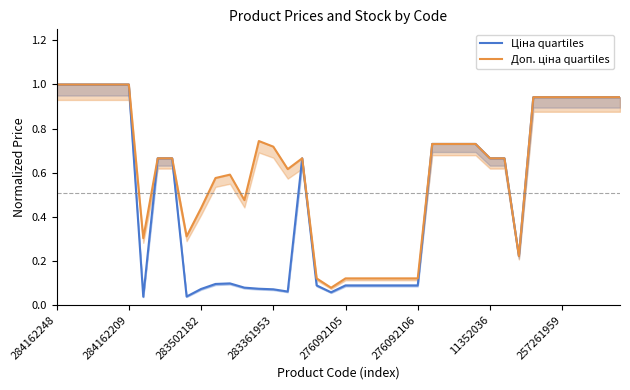

True or false: Ціна quartiles and Доп. ціна quartiles cross at least once.

False